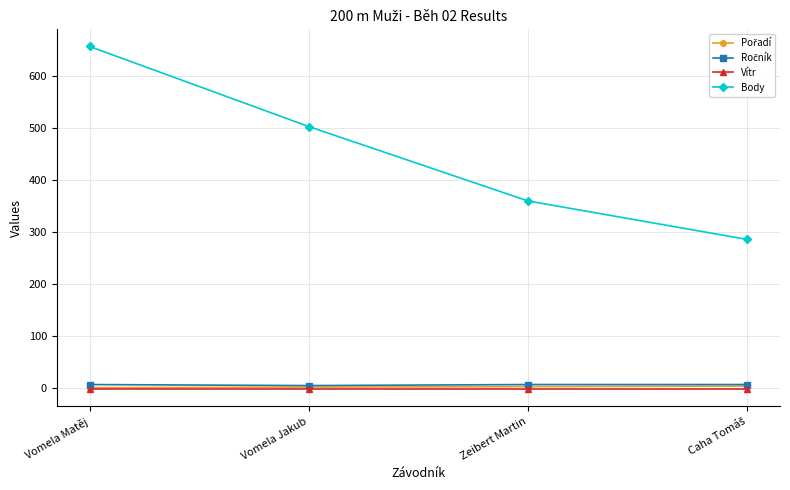

Which series has the largest range (max minus min)?

Body